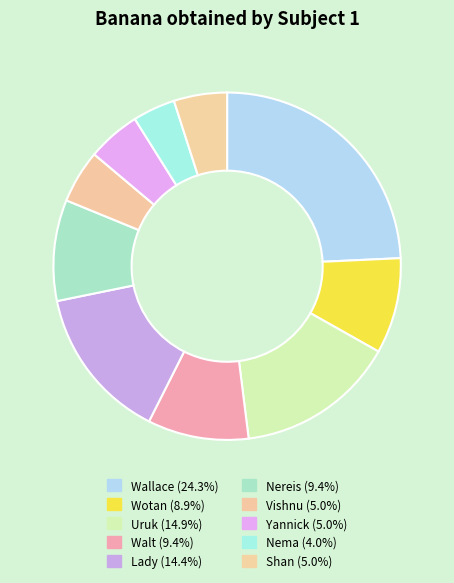

How many slices are in this pie chart?

10